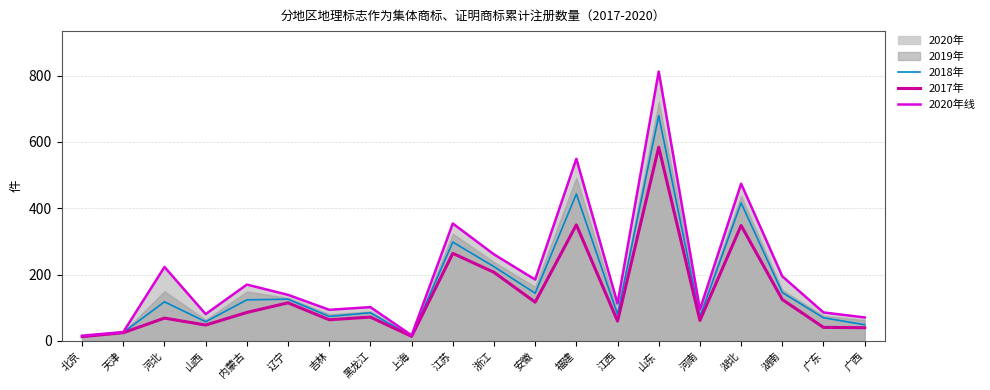

How many lines are shown in the chart?

3